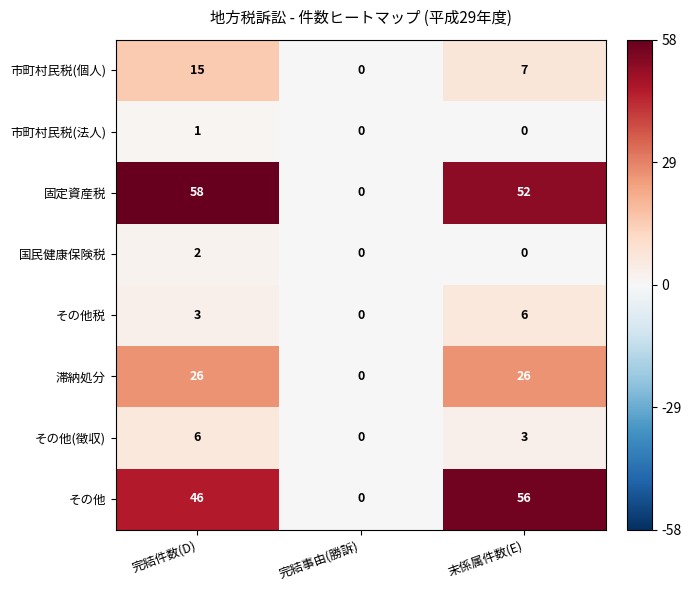

What is the sum of the その他(徴収) values at 末係属件数(E) and 完結件数(D)?

9